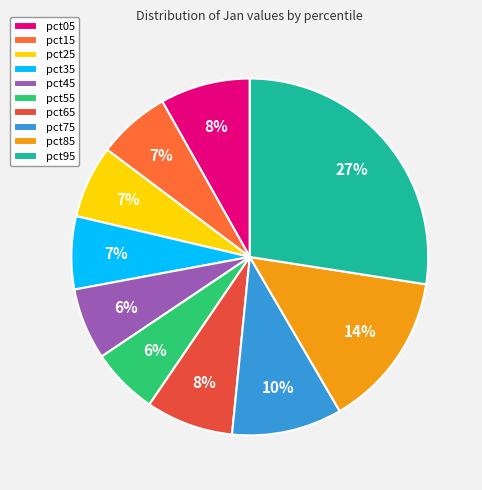

The pct55 slice represents 6% of the pie. True or false?

True